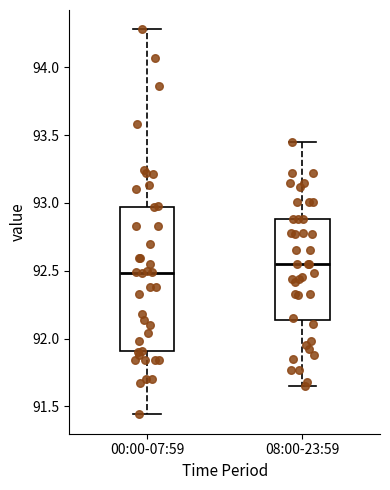

Reading left to right, read every box against the y-axis: the position of its median line, the range the box covers, and the ends of its whiskers. The values are not printed on the chart, so give them approximately, as read against the axis.

00:00-07:59: median 92.50, box 91.90 to 92.95, whiskers 91.45 to 94.30
08:00-23:59: median 92.55, box 92.15 to 92.90, whiskers 91.65 to 93.45